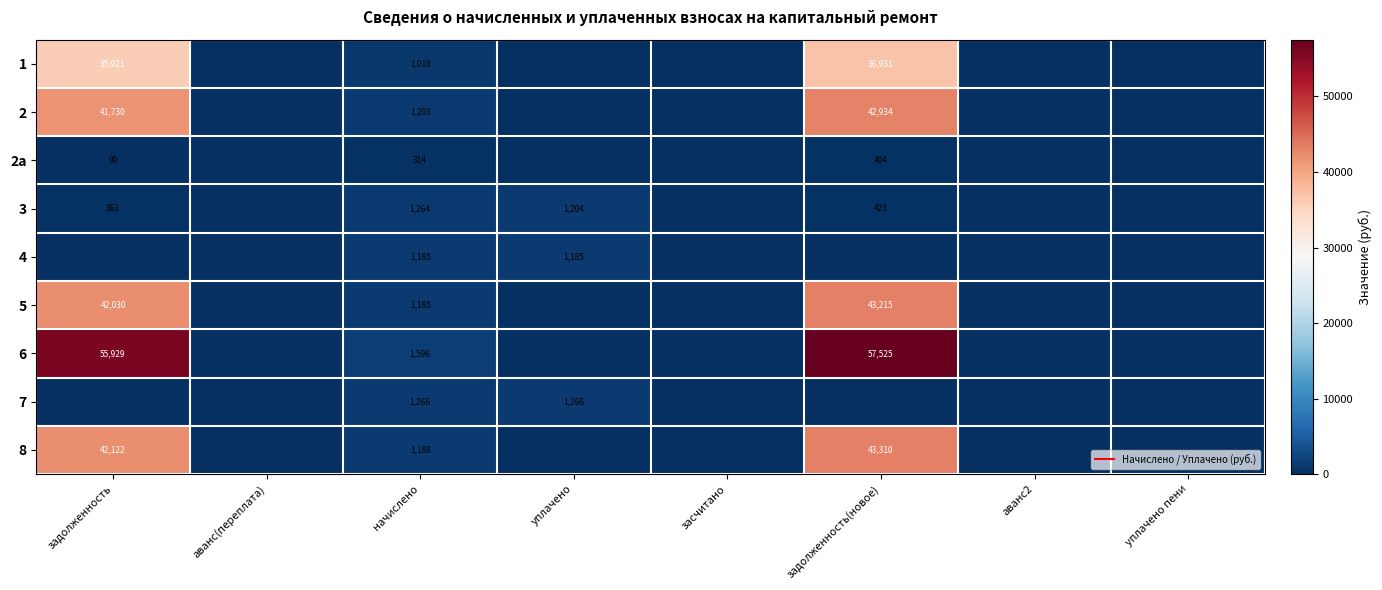

Which has a higher value, аванс2 or уплачено пени?

аванс2